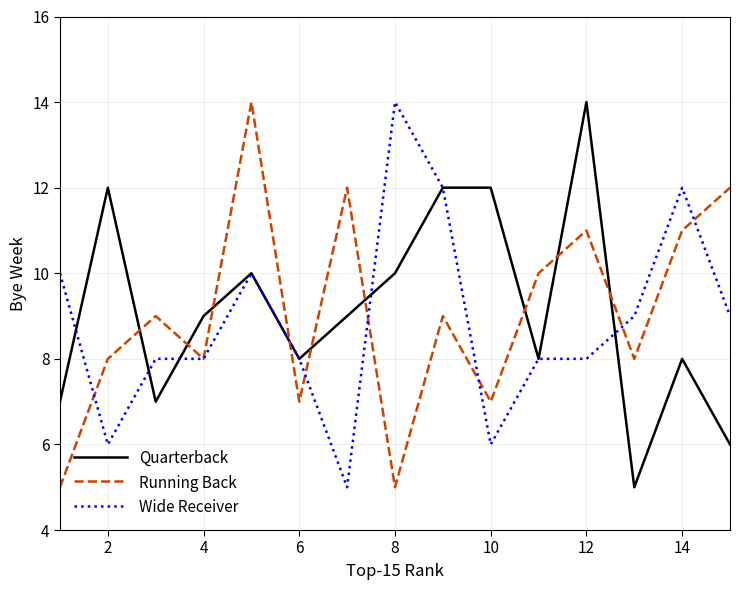

Which series ends up on top after the final intersection of Running Back and Quarterback?

Running Back